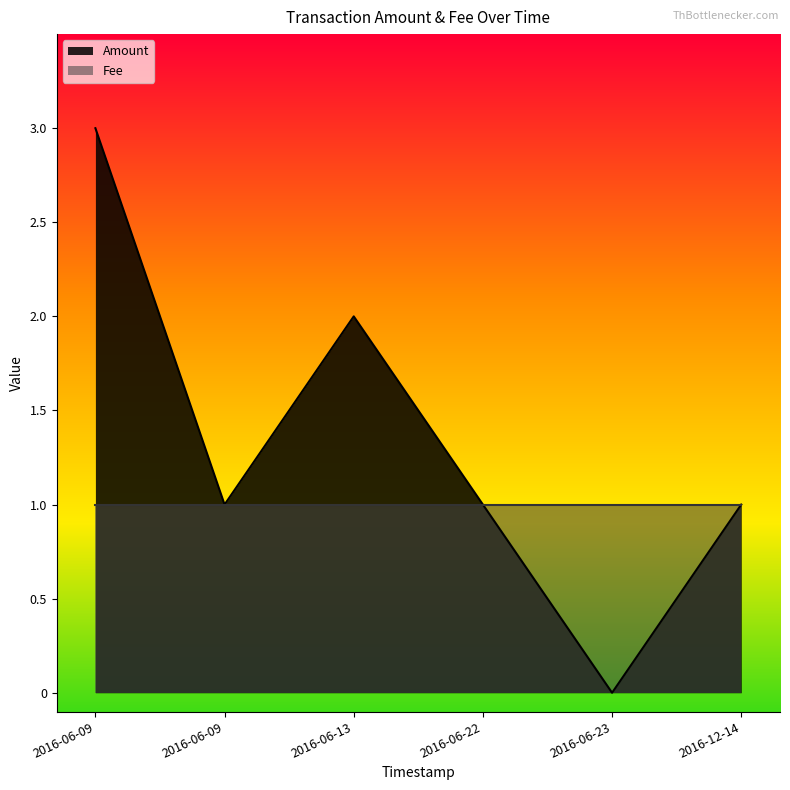

Where is the first local minimum?

2016-06-09